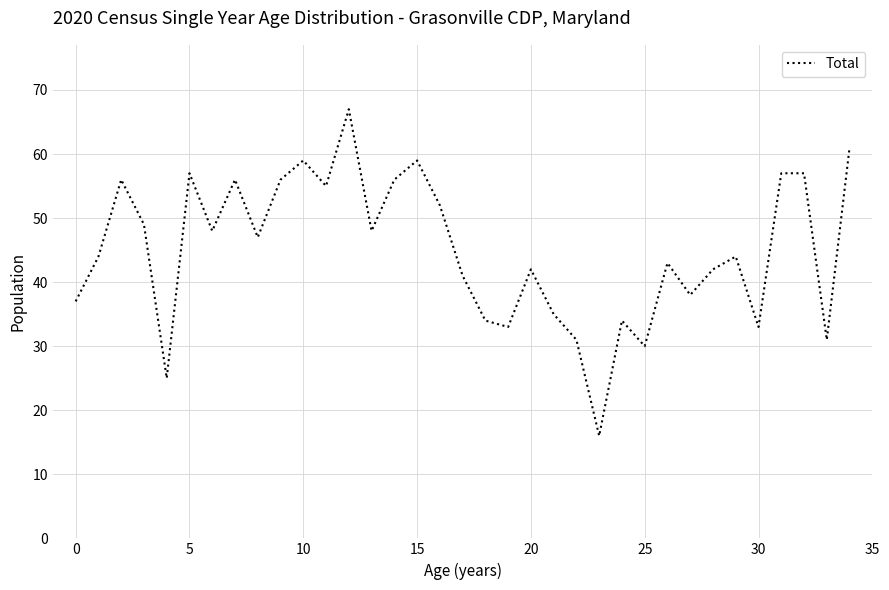

What is the difference between the maximum and minimum values?

51